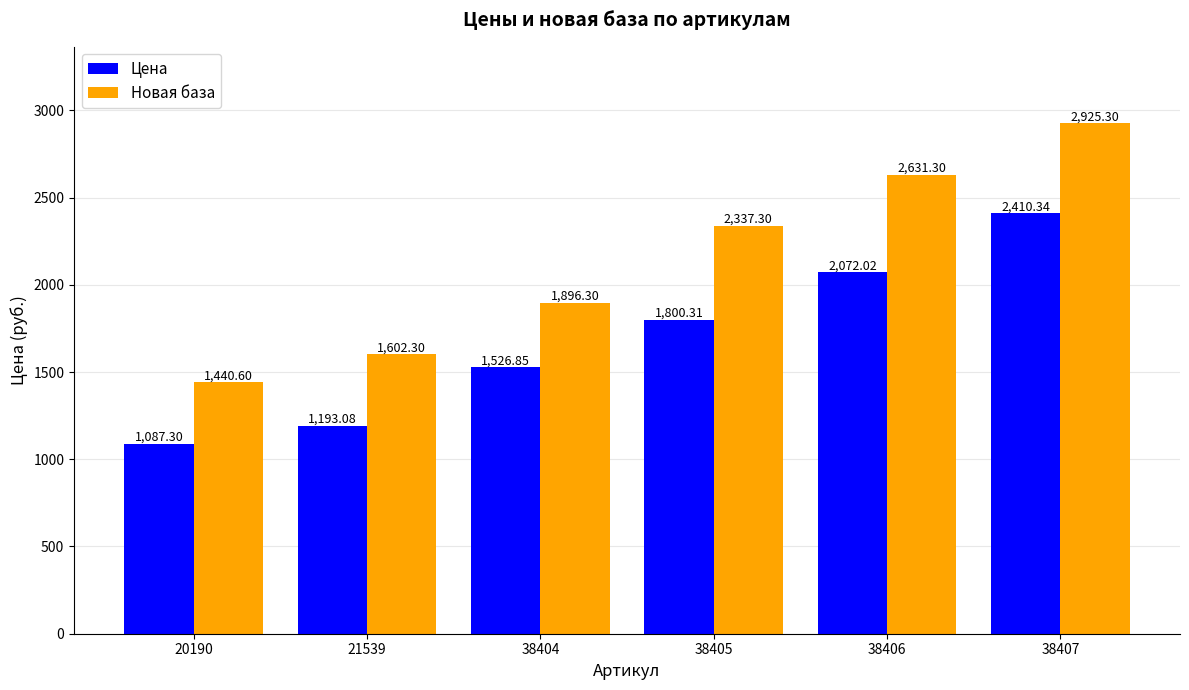

Which series has the largest total across all categories?

Новая база